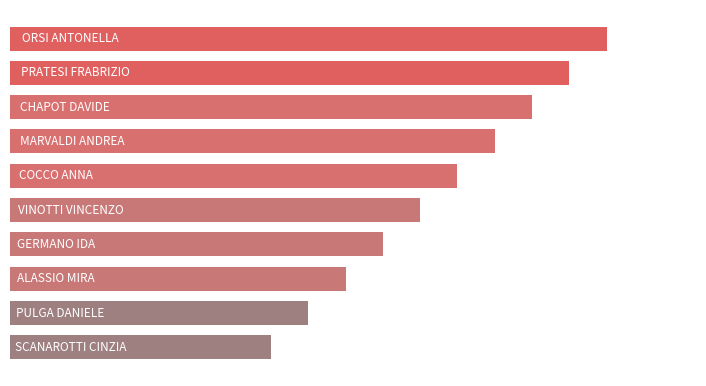

Does the chart contain any negative values?

No